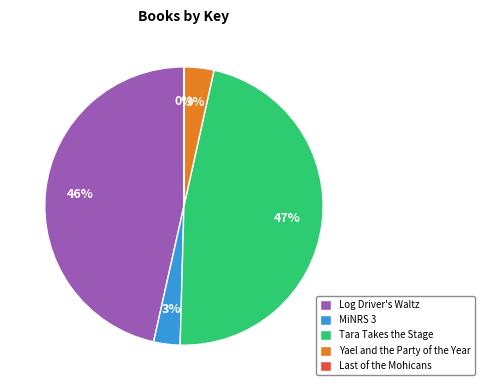

Is Log Driver's Waltz the majority of the pie?

No